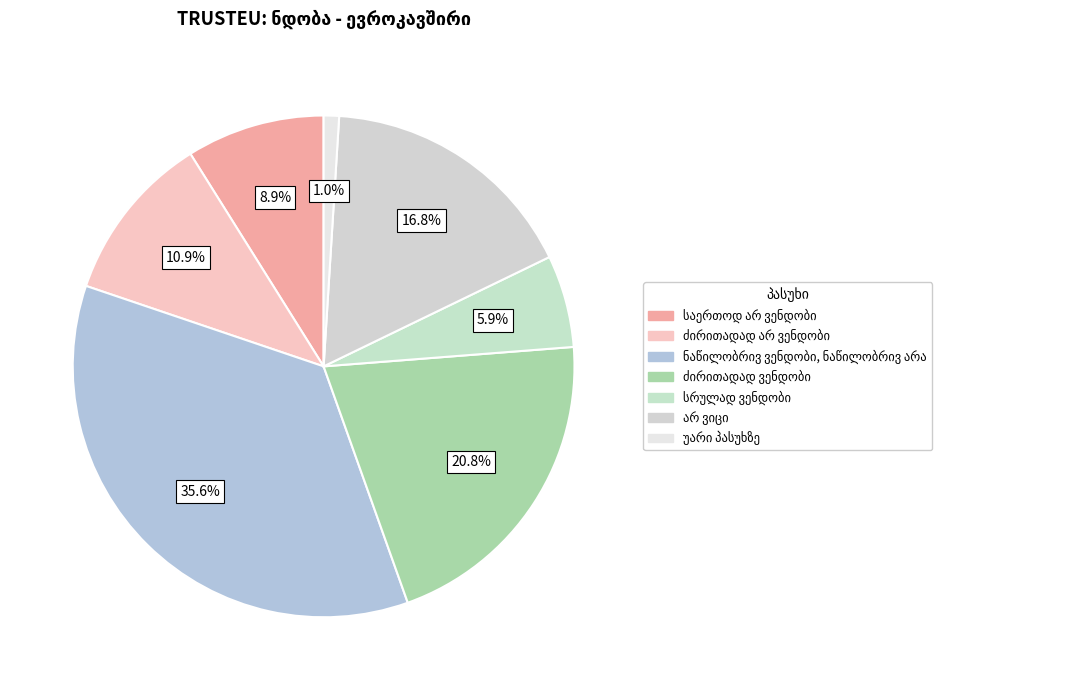

What percentage is the სრულად ვენდობი slice, to the nearest percent?

6%